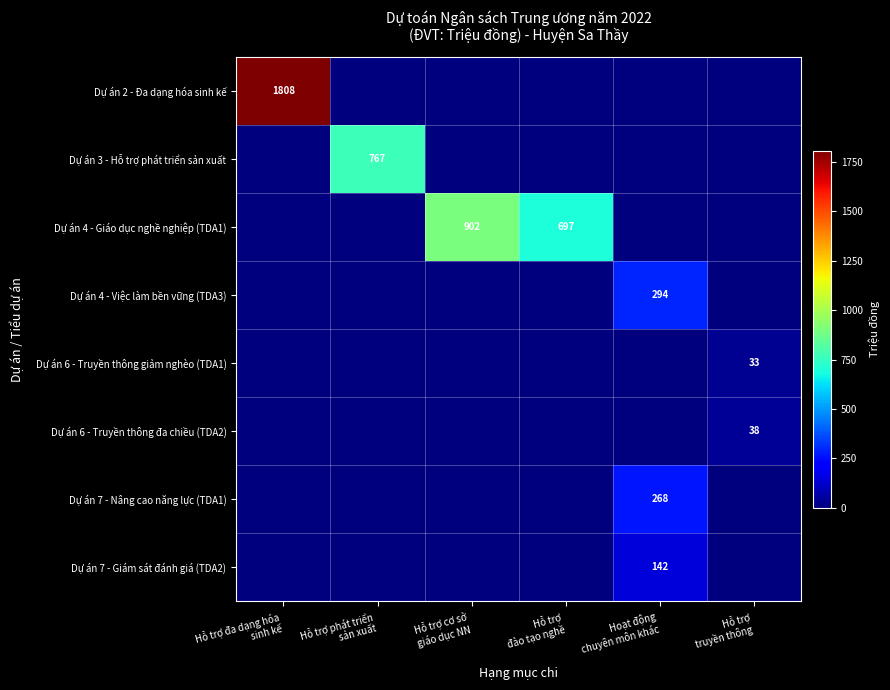

List the labels in order of Dự án 4 - Việc làm bền vững (TDA3) value, smallest first.

Hỗ trợ đa dạng hóa sinh kế, Hỗ trợ phát triển sản xuất, Hỗ trợ cơ sở giáo dục NN, Hỗ trợ đào tạo nghề, Hỗ trợ truyền thông, Hoạt động chuyên môn khác